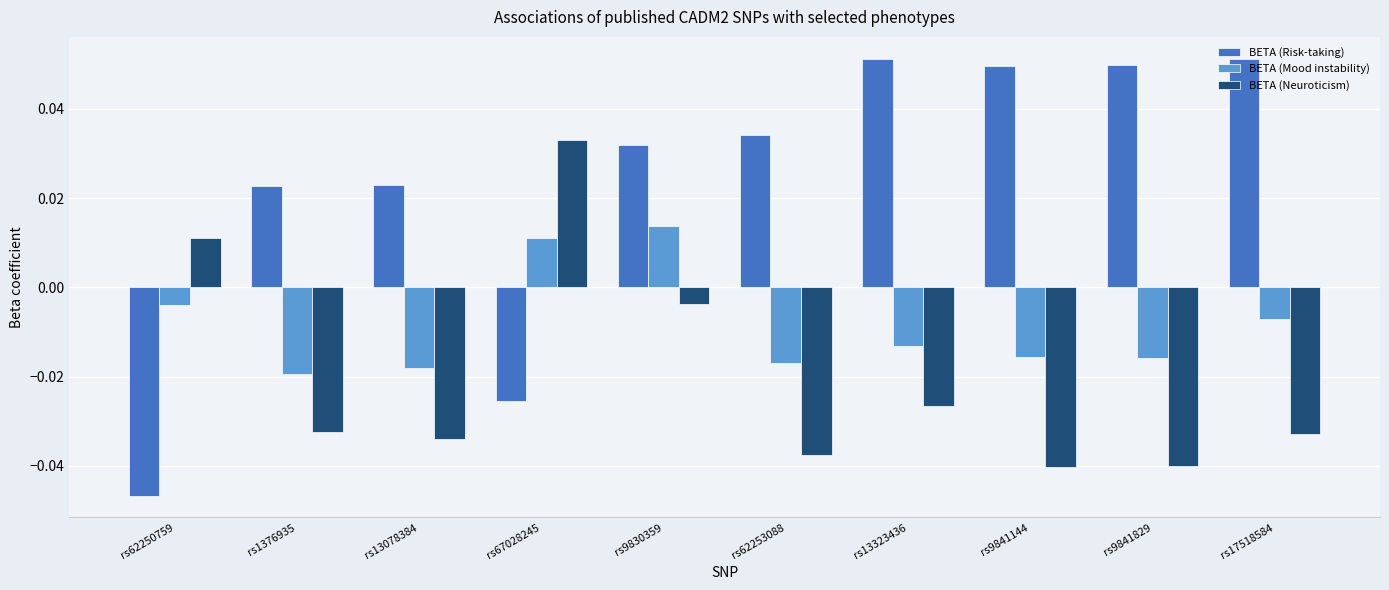

How many bars are there in total?

30